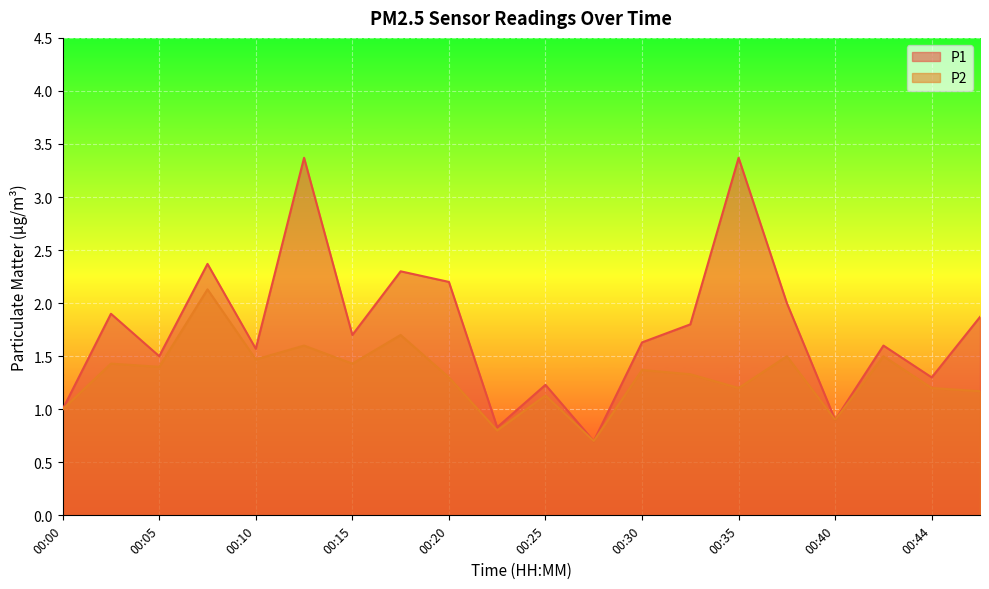

List the series in order of their peak value, highest first.

P1, P2